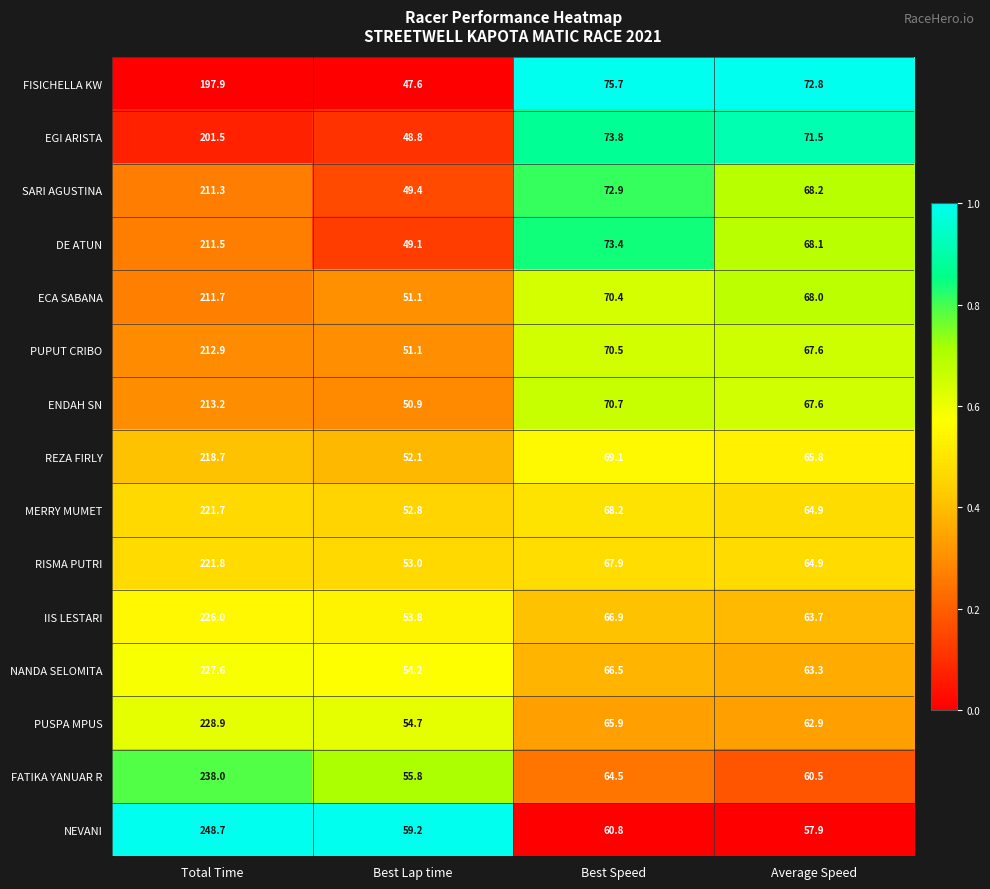

At which category is the sum across all series the highest?

Total Time